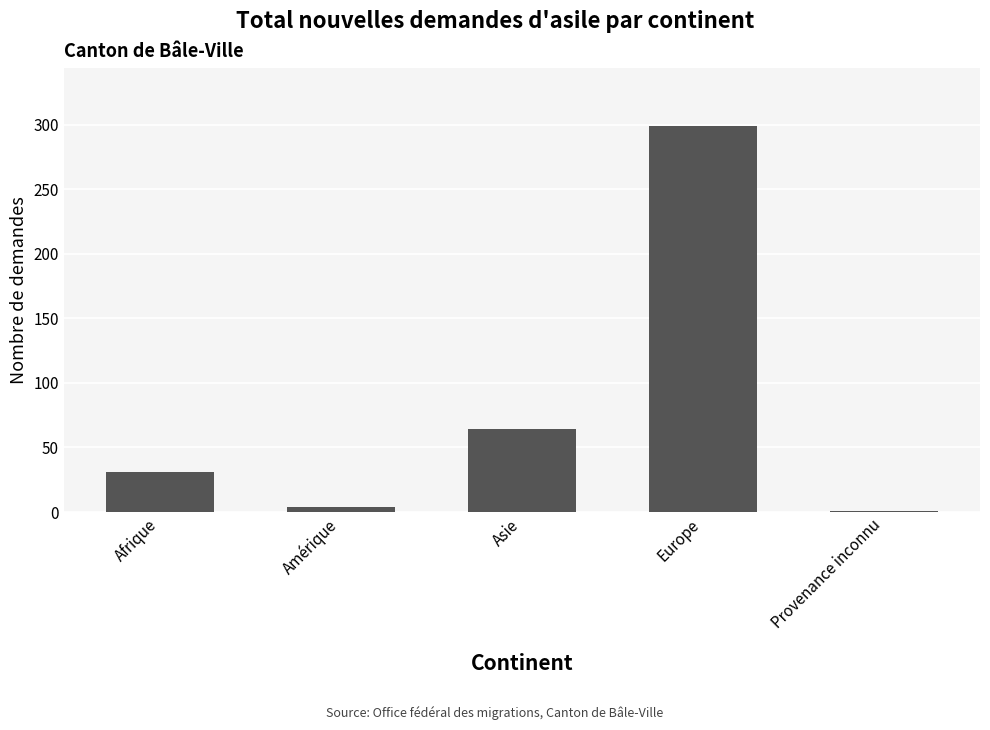

Count the number of categories in the chart.

5